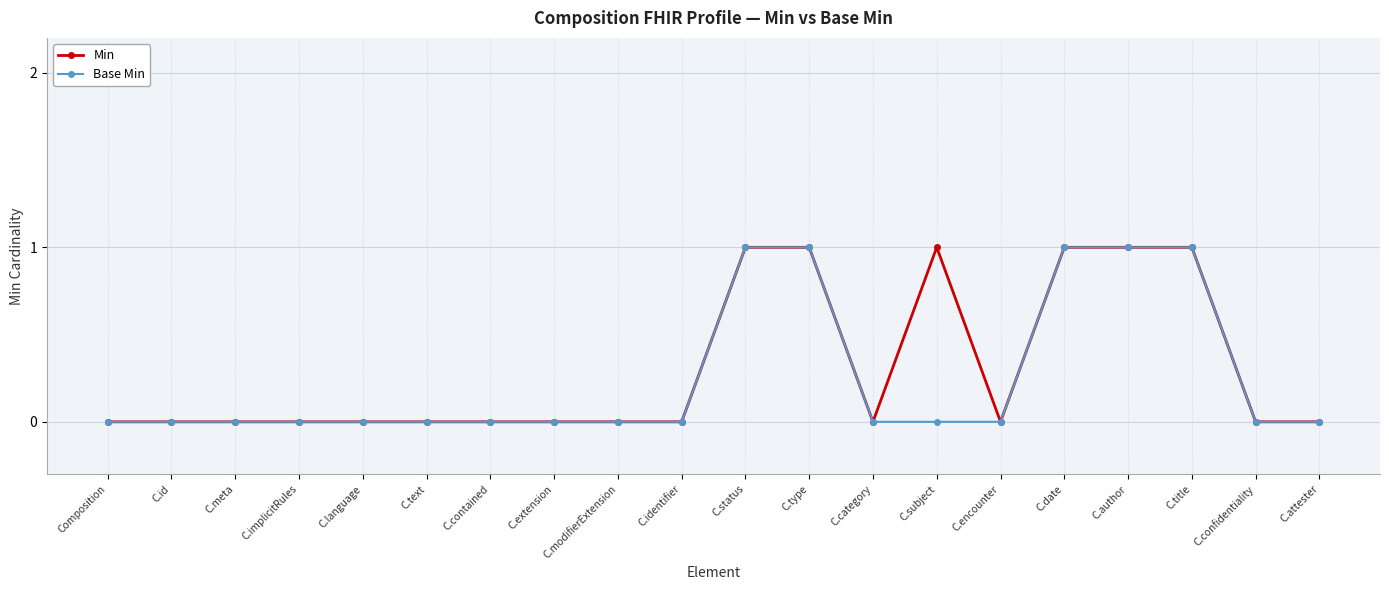

What is the sum of all Min values?

6